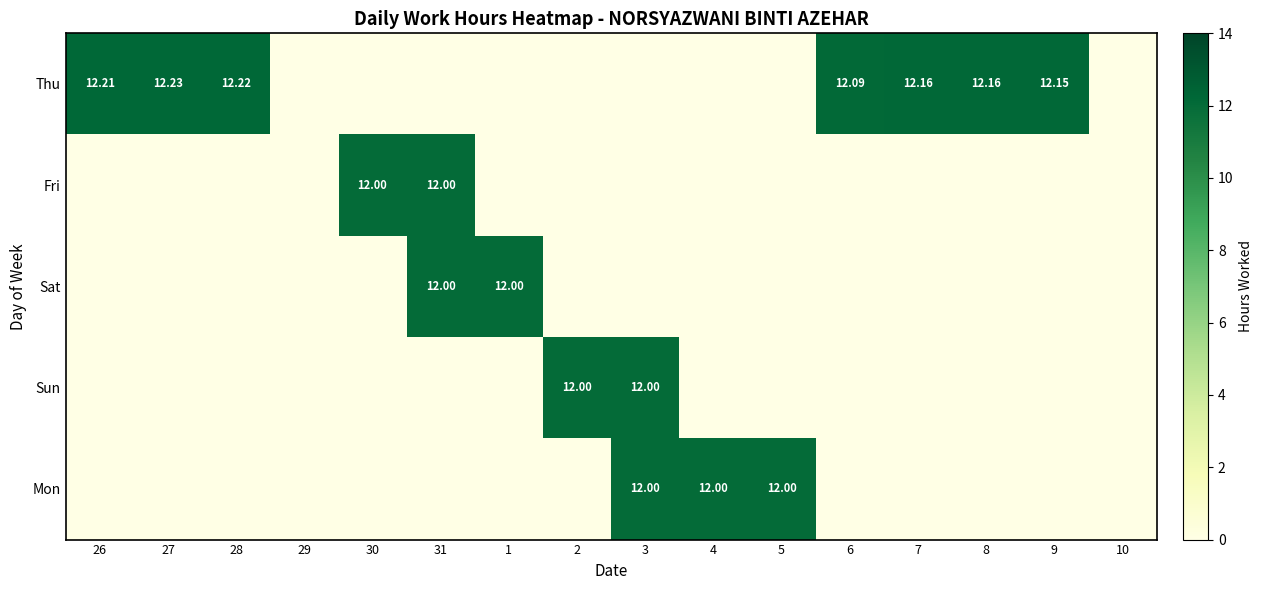

Read the Mon value at 5.

12.0